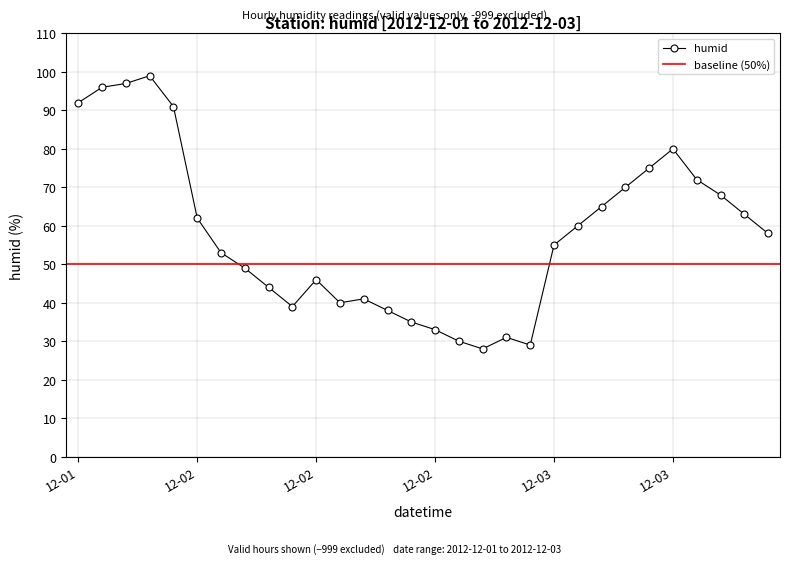

How many lines are shown in the chart?

1